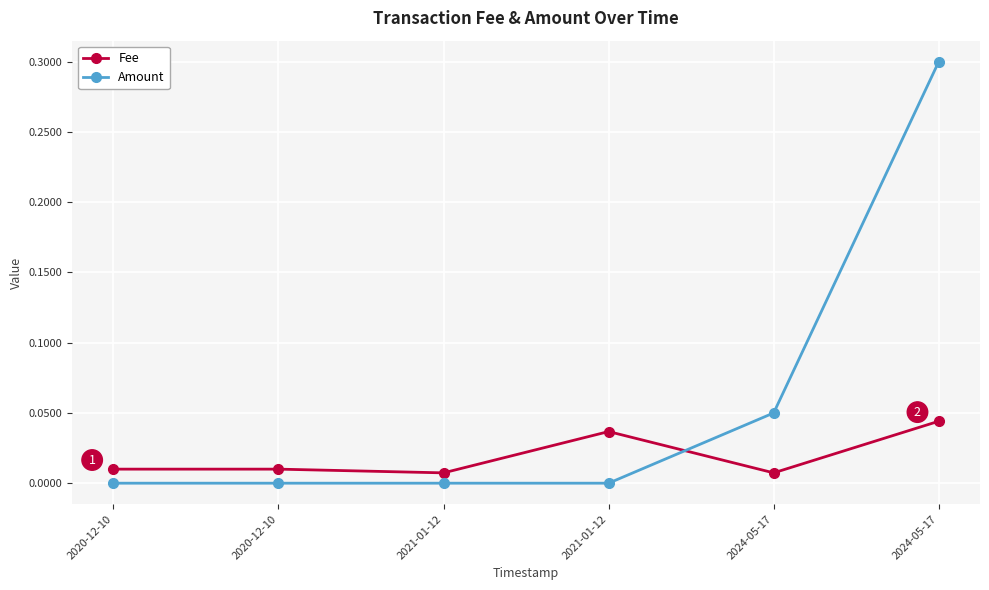

How many lines are shown in the chart?

2